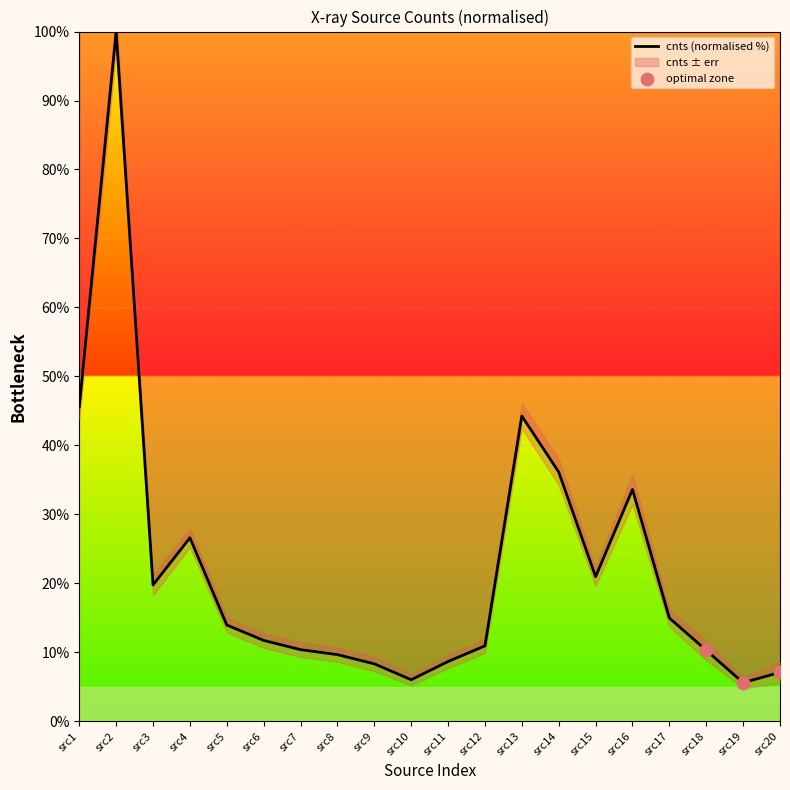

The value of cnts (normalised %) at src4 is 26.6. True or false?

True